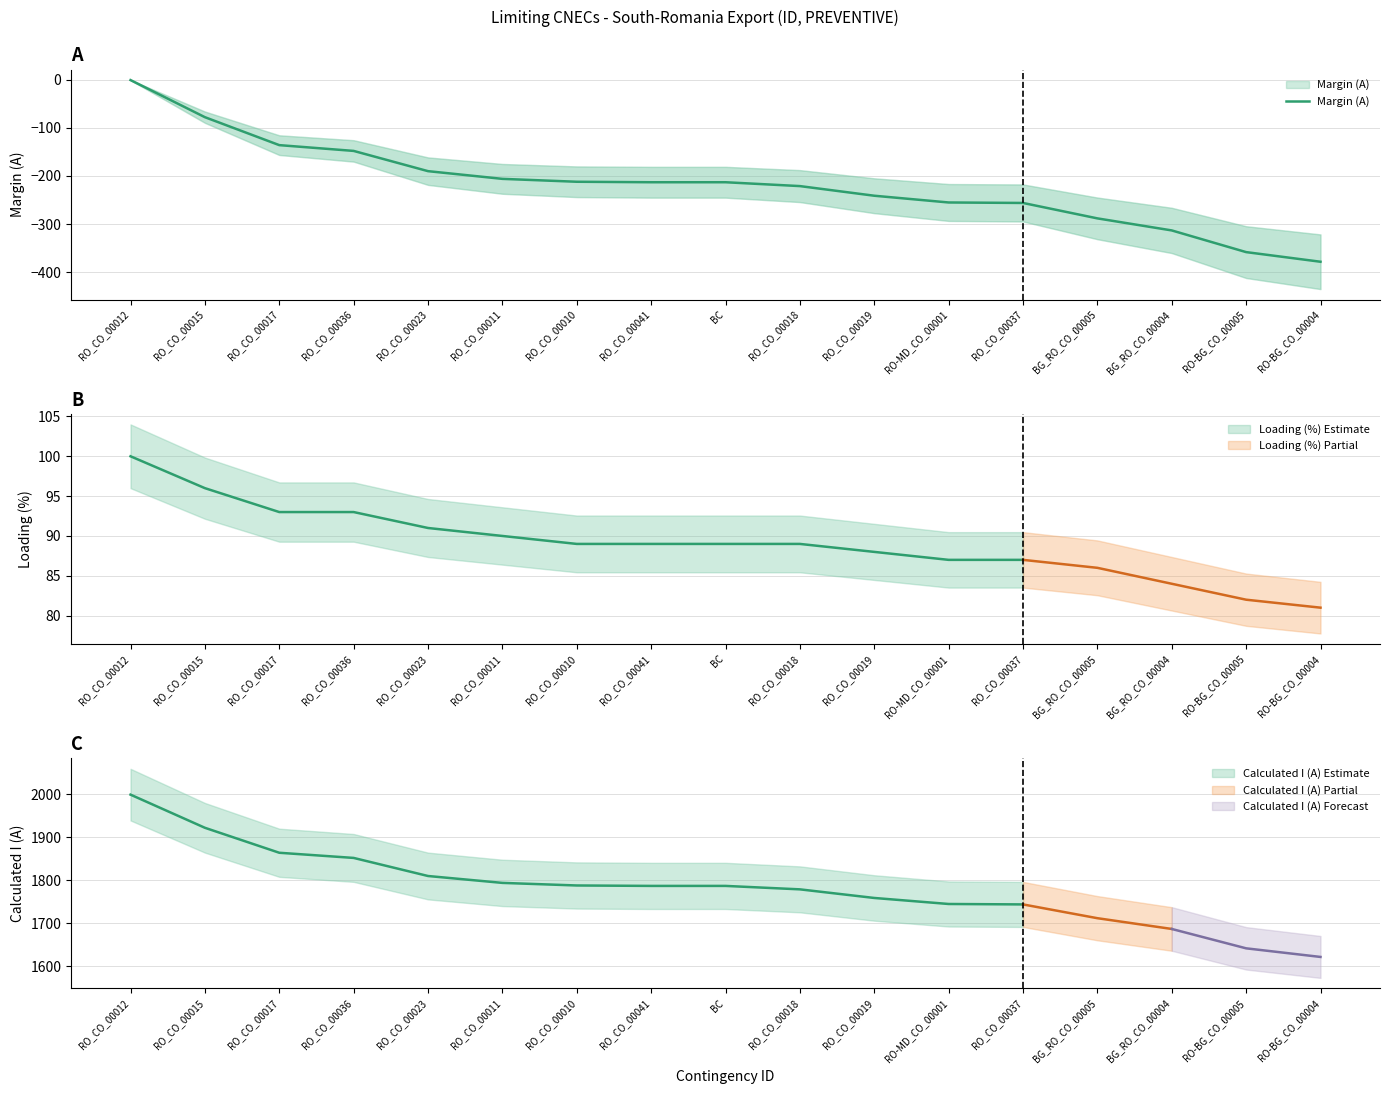

True or false: there are more than 0 points higher than both neighbors.

False